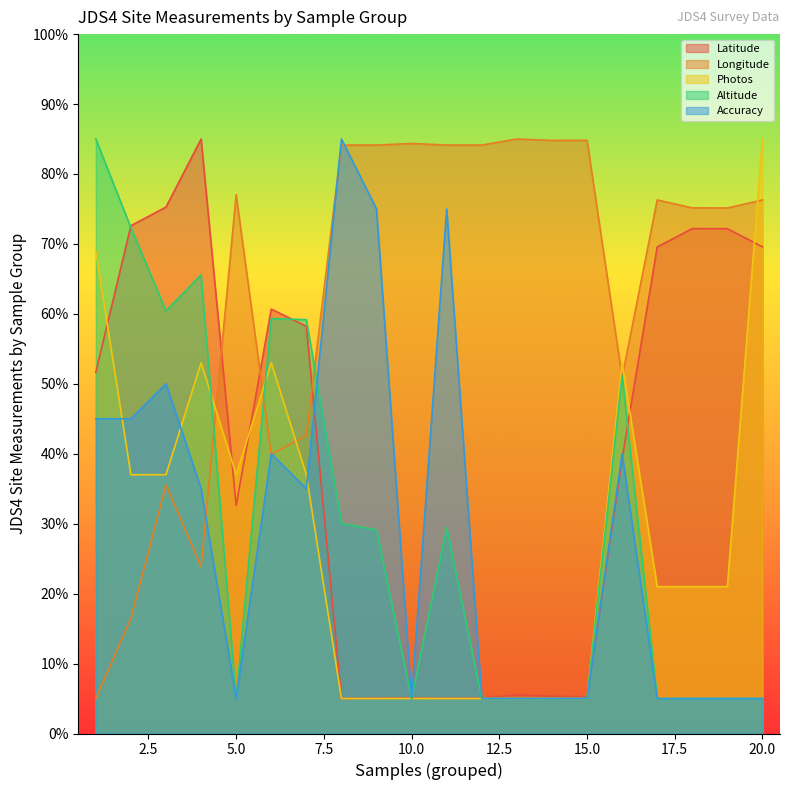

The value of Latitude at 2 is 72.6. True or false?

True